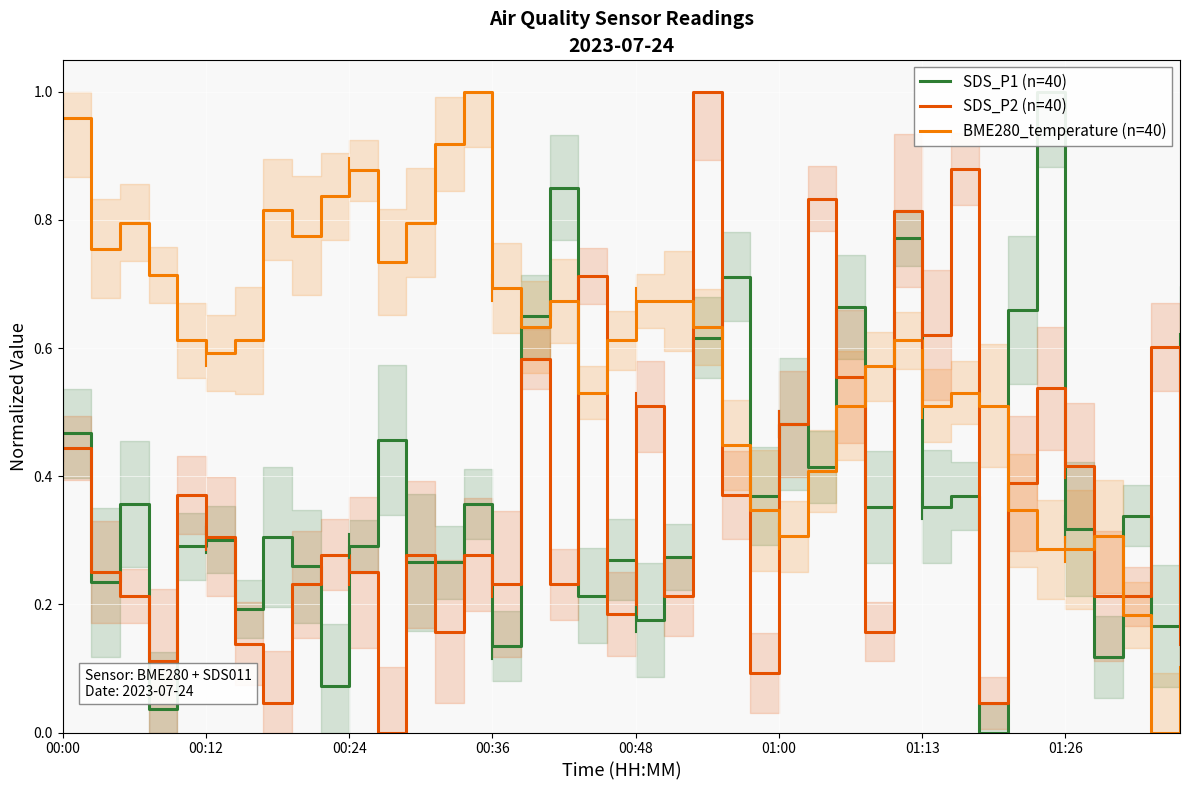

At how many categories does at least one series exceed 0?

40